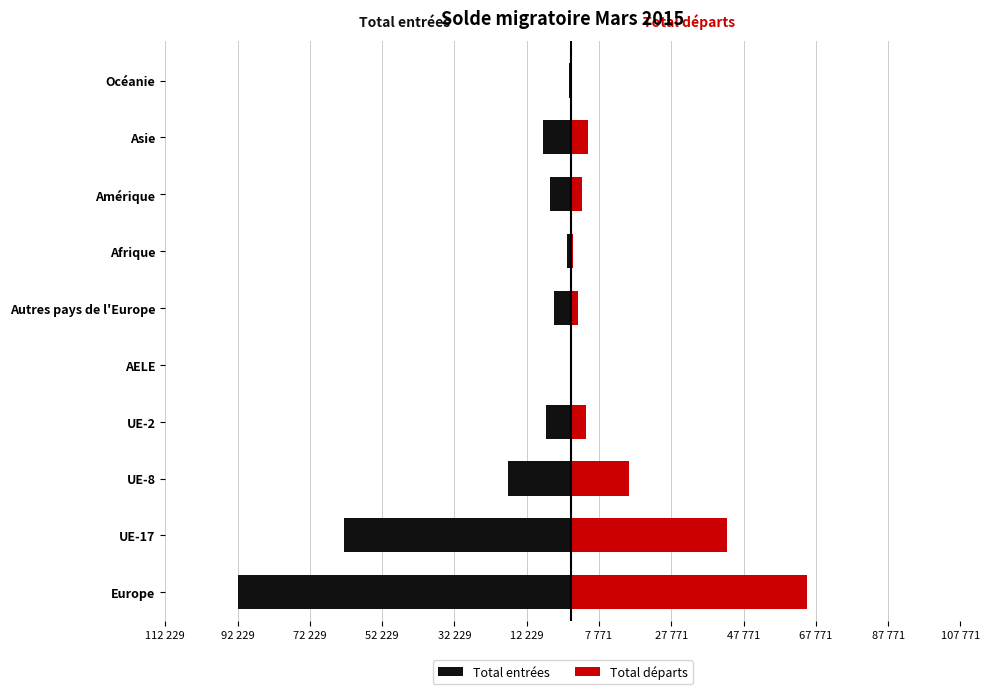

At UE-17, list the series in order from largest to smallest.

Total départs, Total entrées